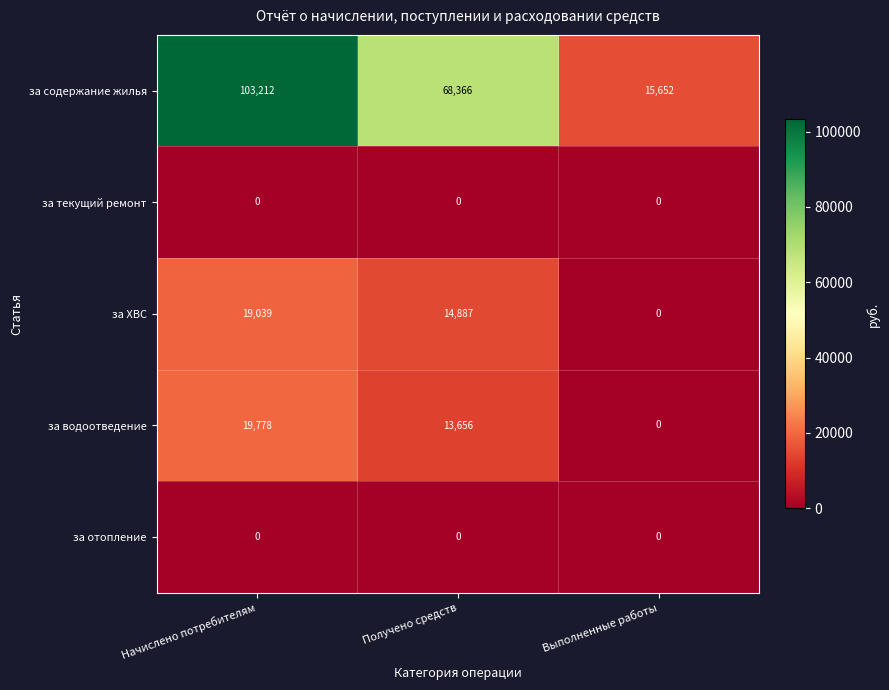

True or false: за водоотведение has a value of 0 at Выполненные работы.

True